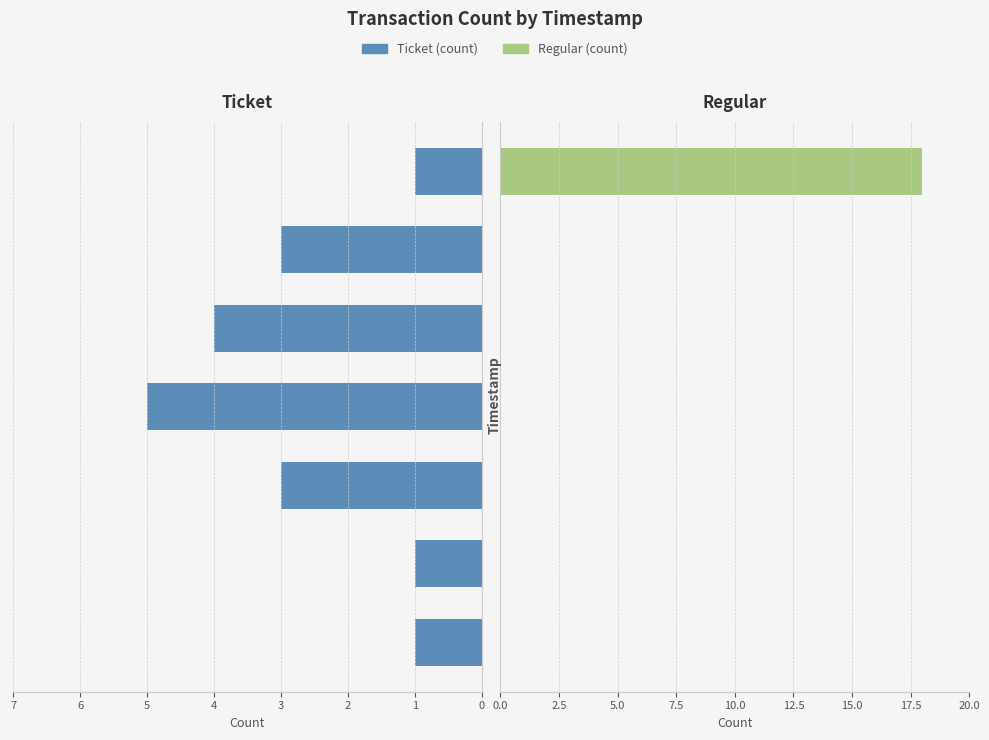

Which series has the widest spread of values?

Regular (count)